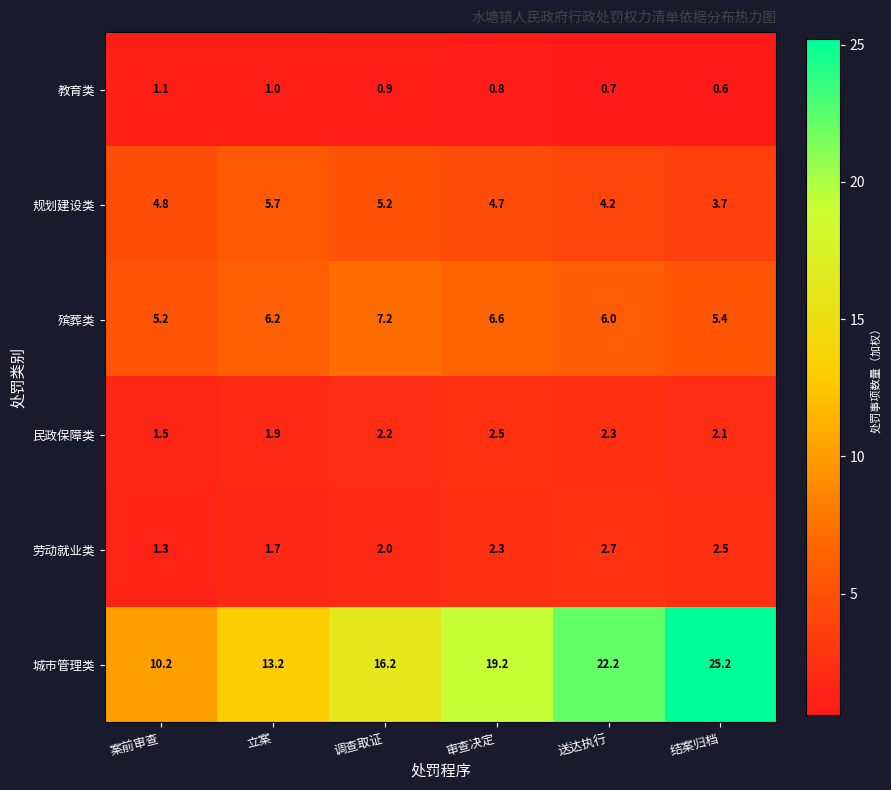

Rank the categories by 教育类 value from lowest to highest.

结案归档, 送达执行, 审查决定, 调查取证, 立案, 案前审查